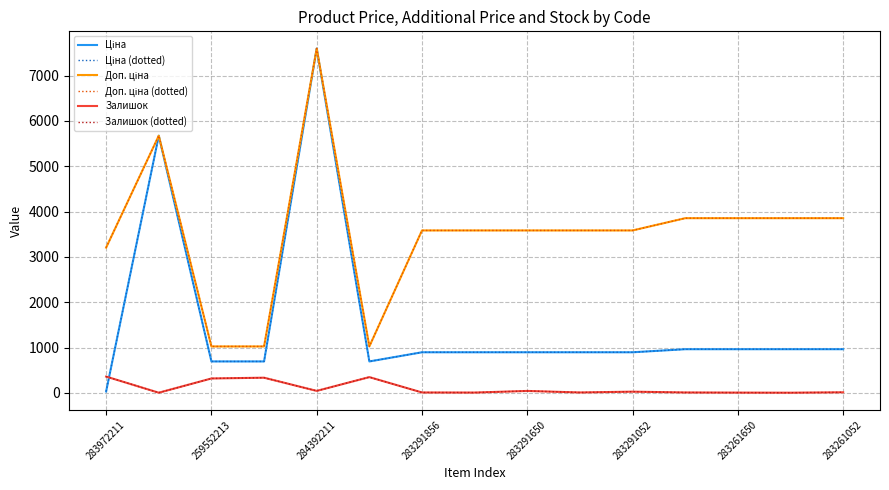

Does the chart display data point markers on the line(s)?

No